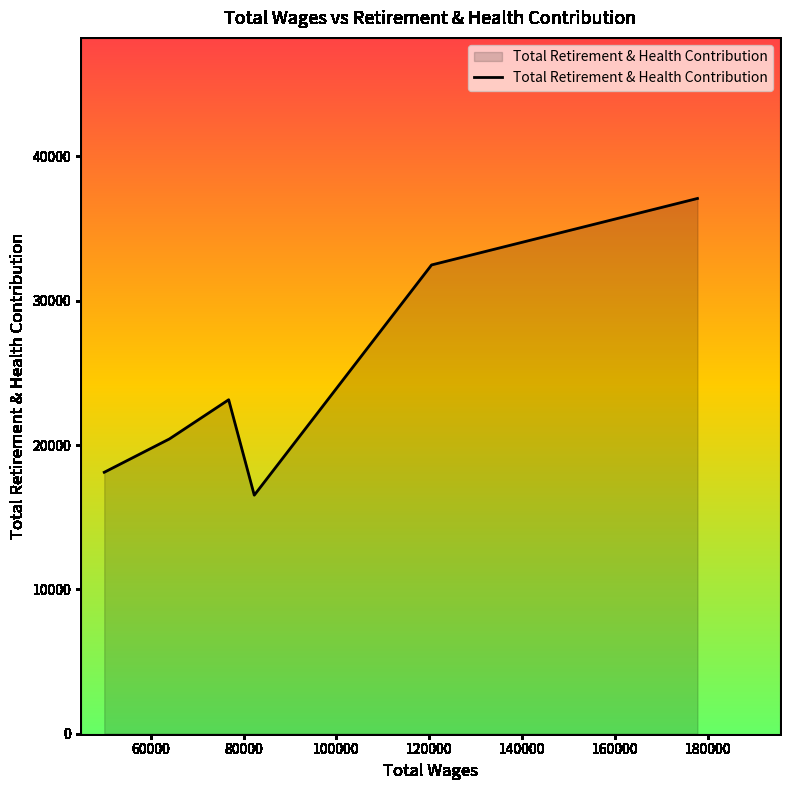

How many interior local peaks (higher than both neighbors) does the data have?

1